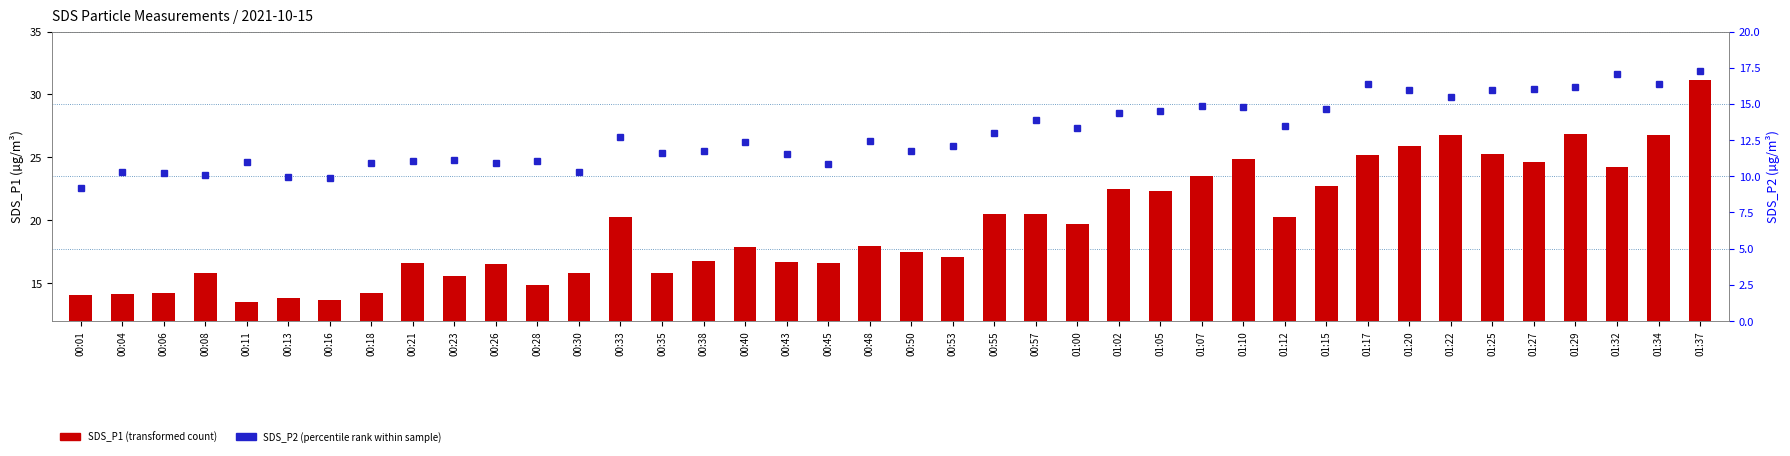

What is the total value across all series at 00:08?

25.9